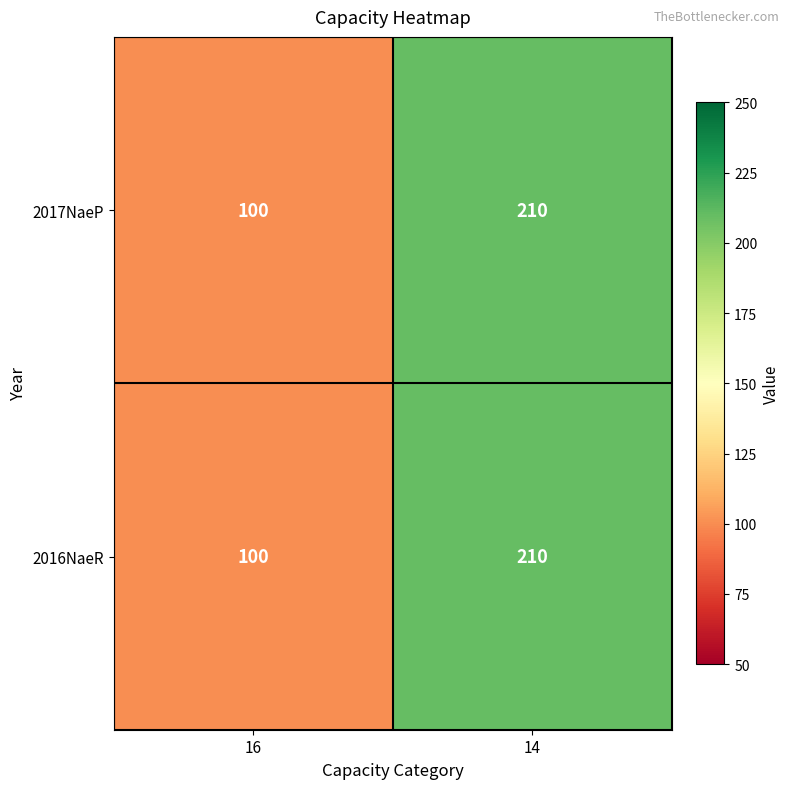

Rank the categories by 2017NaeP value from lowest to highest.

16, 14